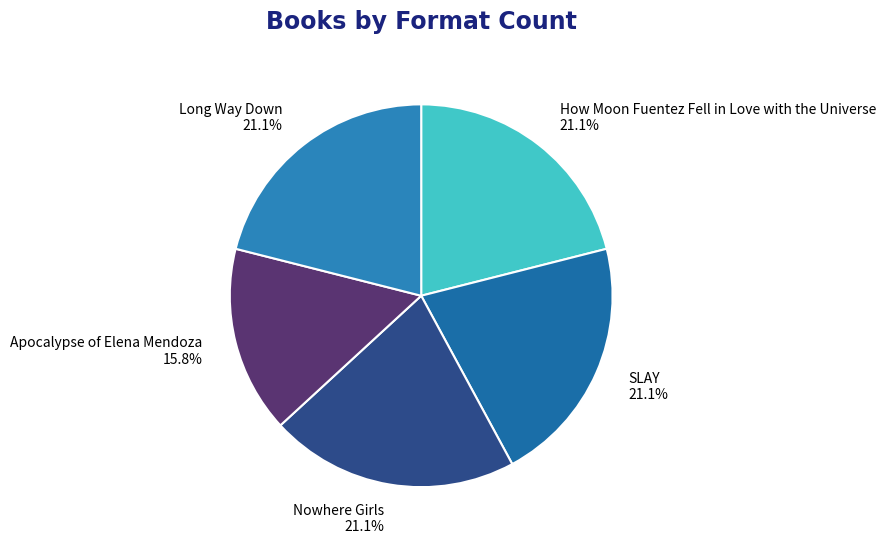

To the nearest percent, what portion does SLAY represent?

21%